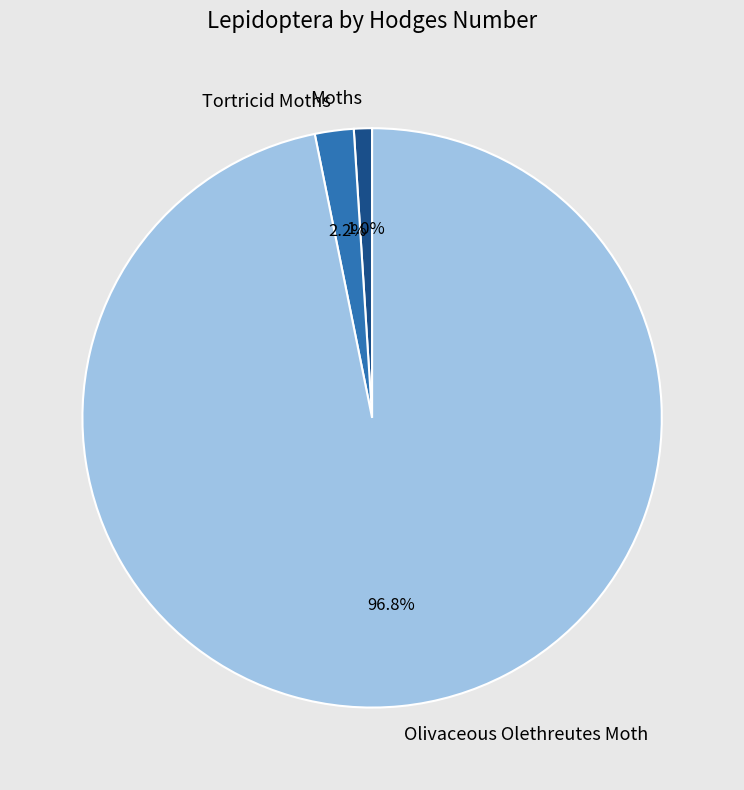

True or false: Tortricid Moths accounts for 2% of the total.

True